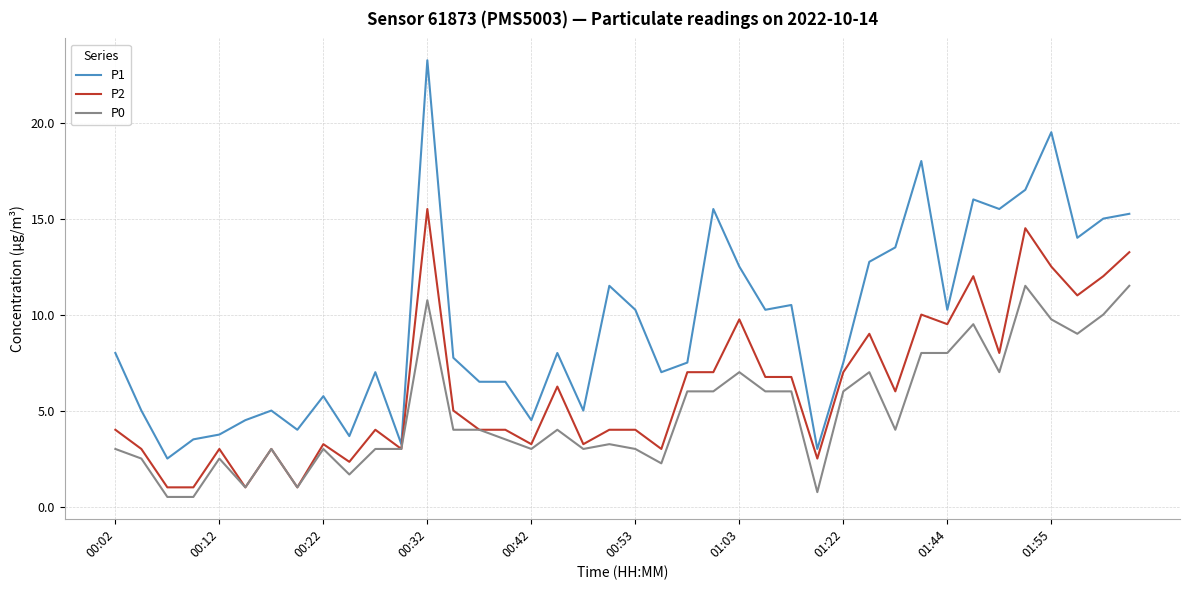

Which series has the widest spread of values?

P1